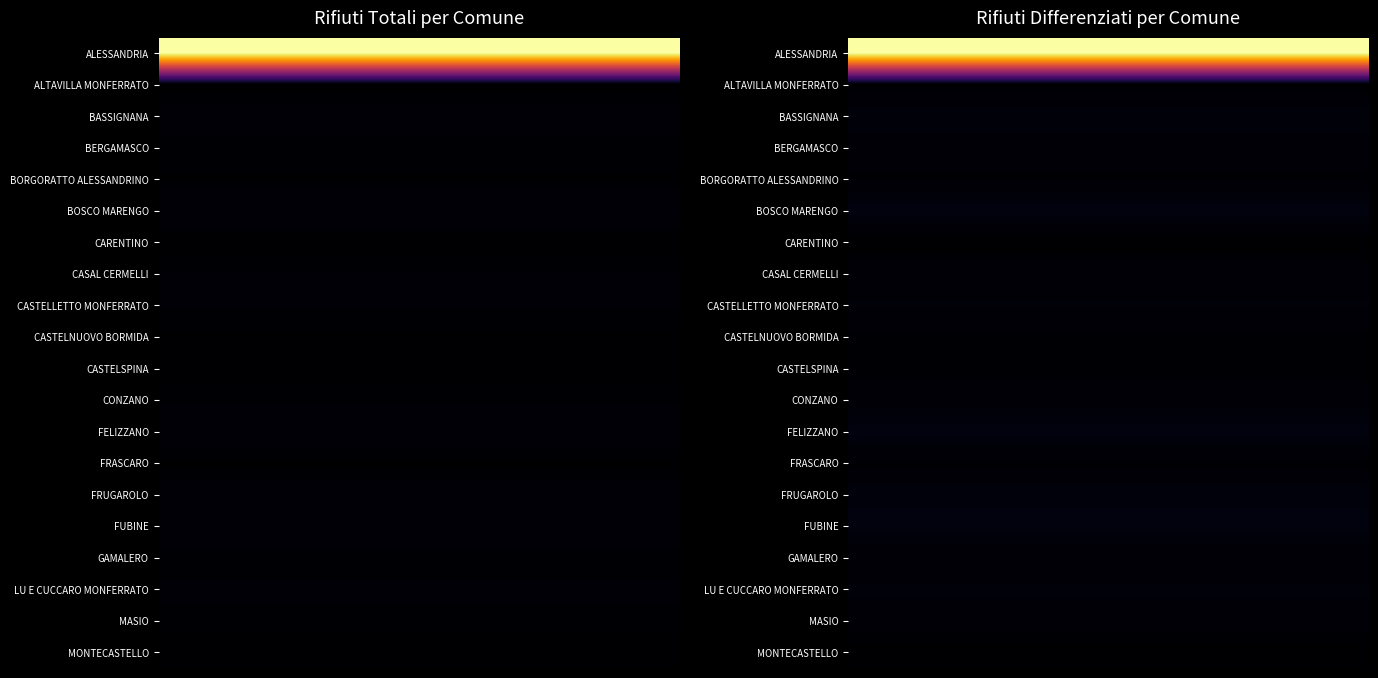

Which series has the largest total across all categories?

ALESSANDRIA